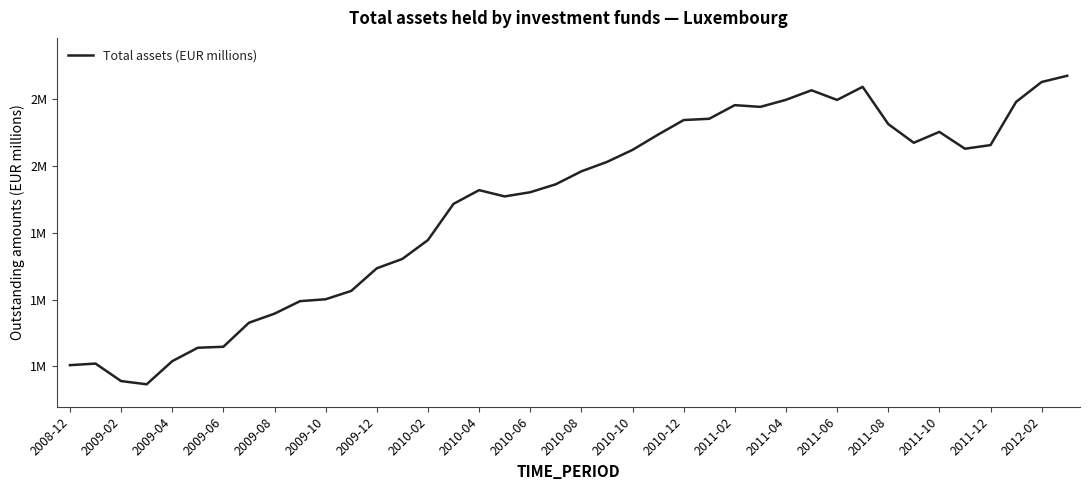

Reading left to right, transcribe all the data shown in this chart.

1403212	1407922	1355506	1345817	1415128	1455388	1458358	1530390	1557616	1595143	1600796	1625799	1693647	1721780	1778289	1886796	1927968	1909185	1921695	1945550	1984301	2012546	2048643	2094412	2138100	2141974	2182812	2177665	2198740	2227417	2198481	2237698	2126212	2070027	2102669	2052145	2063044	2192508	2252227	2270938